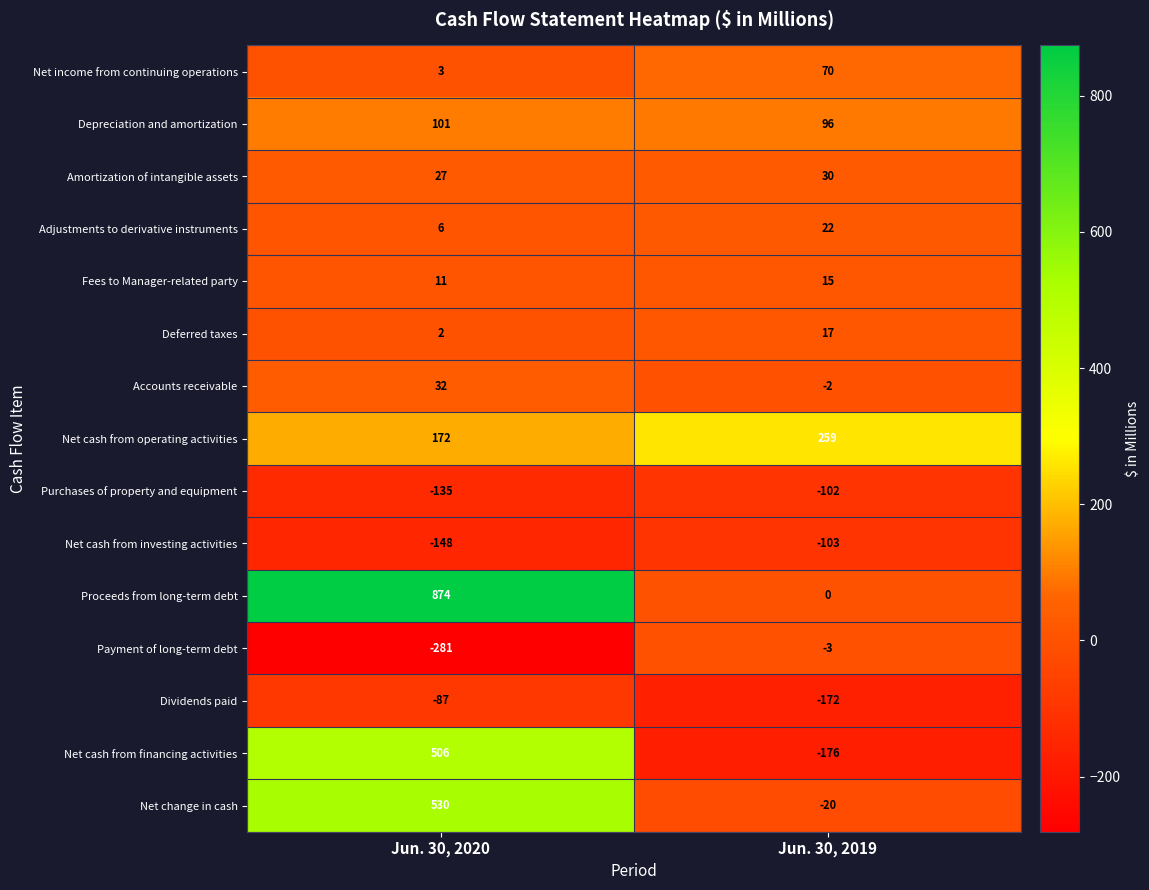

What is the difference between the highest and lowest values at Jun. 30, 2020?

1155